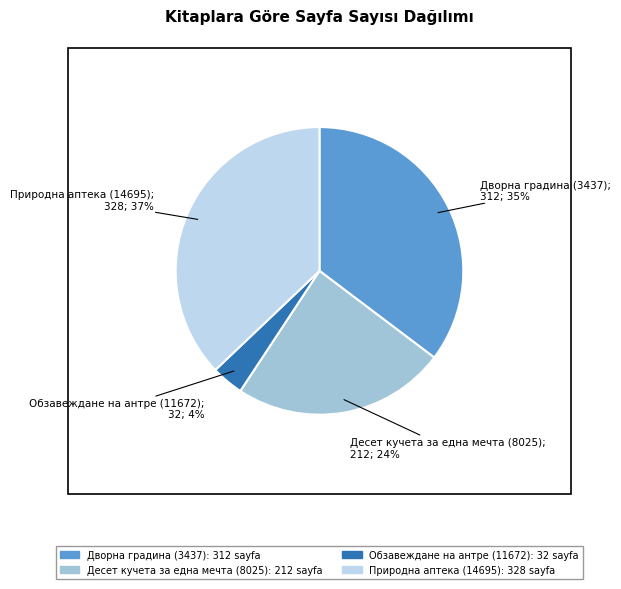

To the nearest percent, what is the average slice percentage?

25%